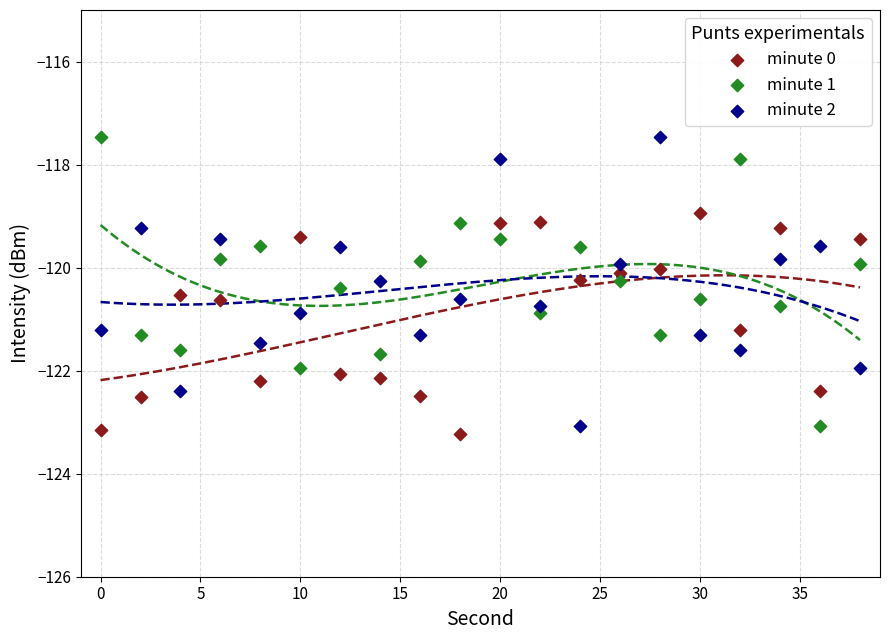

Which series contains the lowest Y value?

minute 0